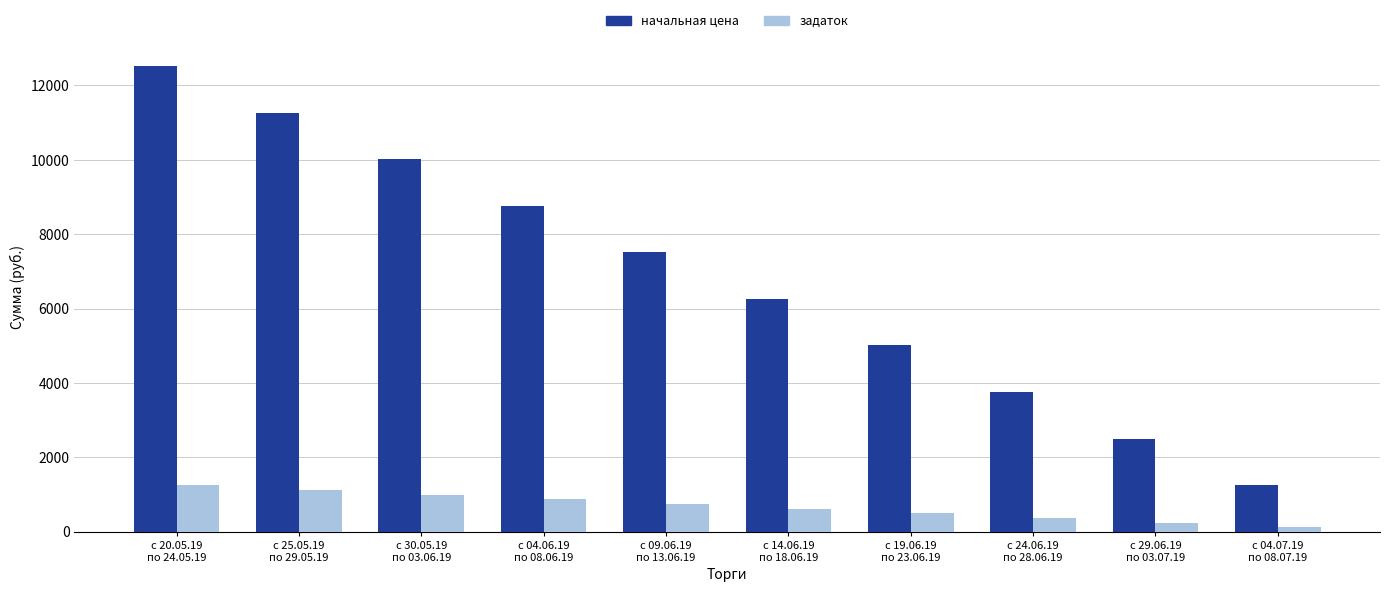

What is the total value across all series at с 04.07.19
по 08.07.19?

1377.6